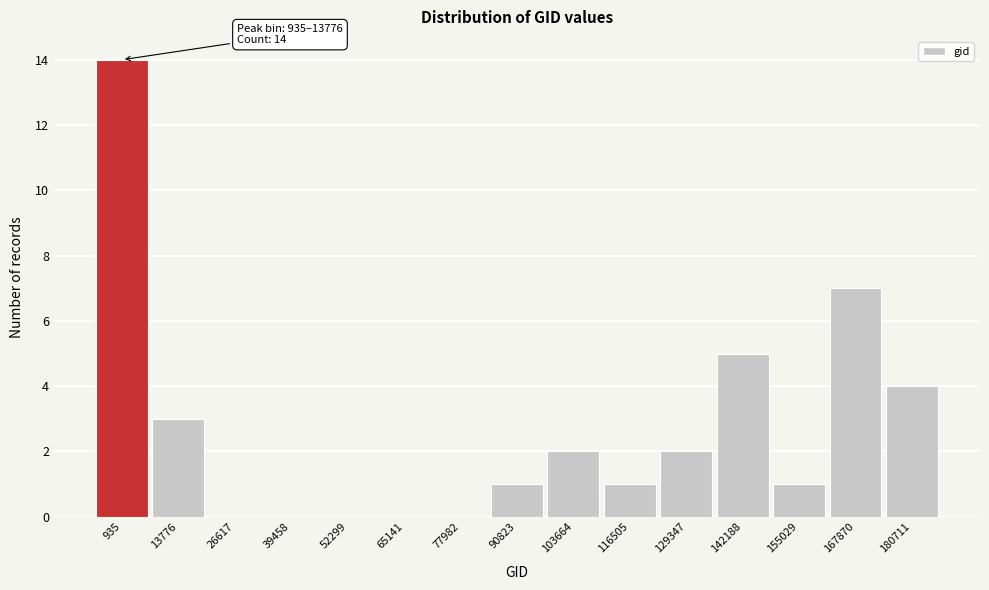

Reading left to right, transcribe all the data shown in this chart.

935=14	13776=3	26617=0	39458=0	52299=0	65141=0	77982=0	90823=1	103664=2	116505=1	129347=2	142188=5	155029=1	167870=7	180711=4